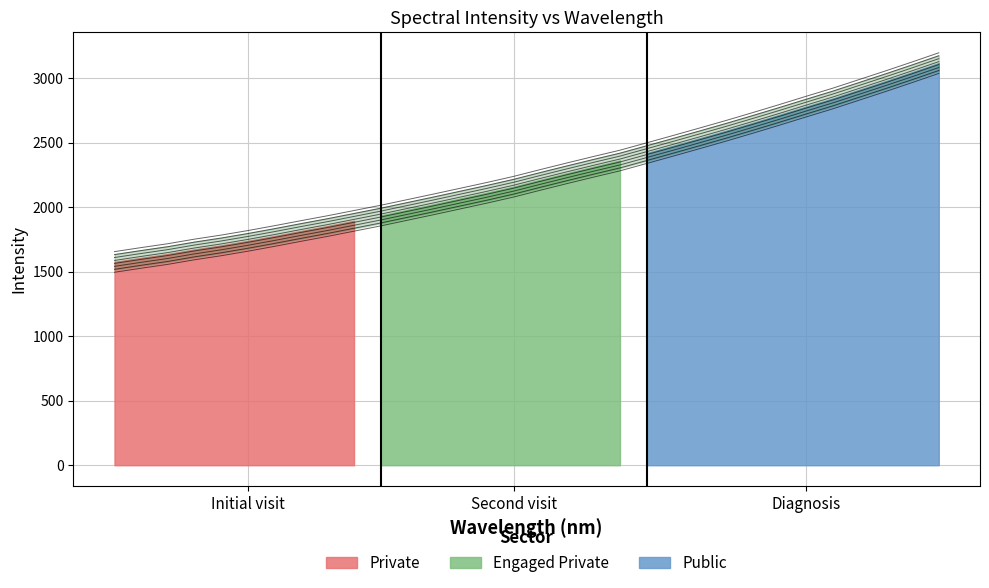

The value at 223.5987 is 2897.0. True or false?

True